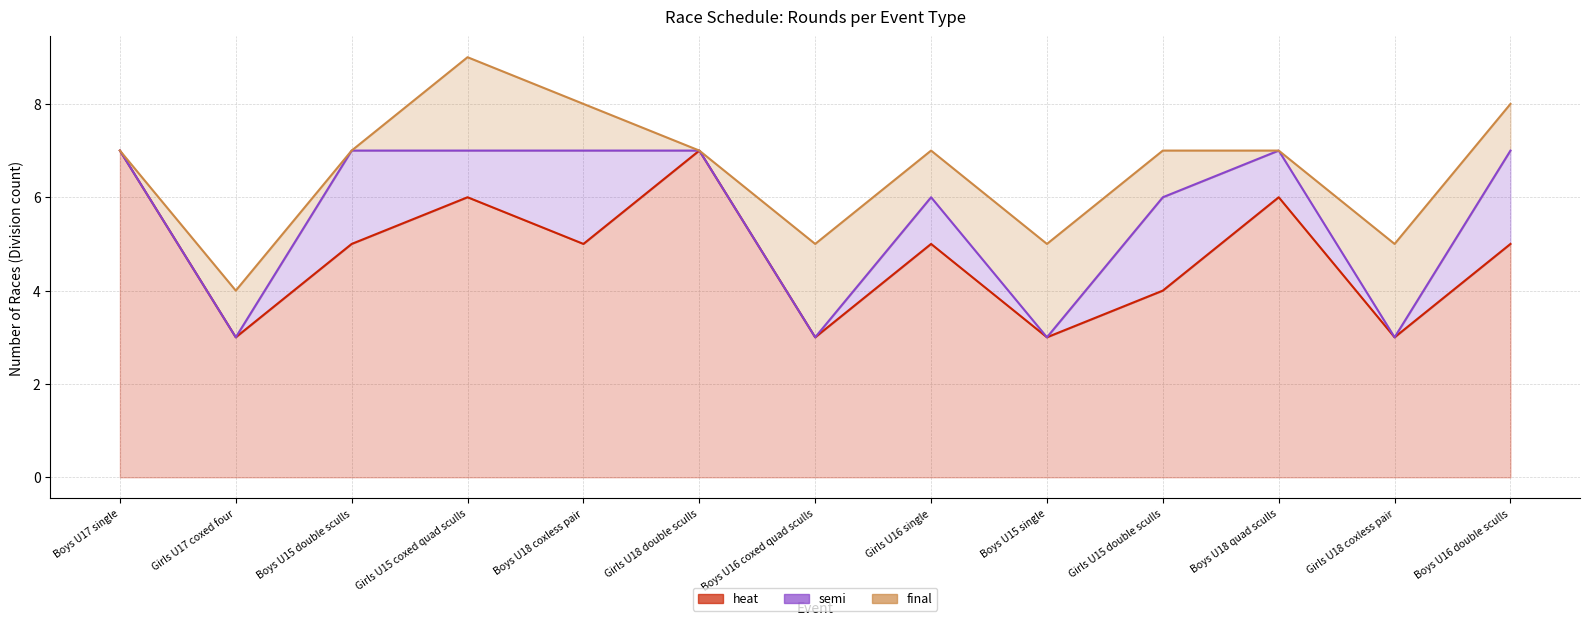

How many lines are shown in the chart?

3